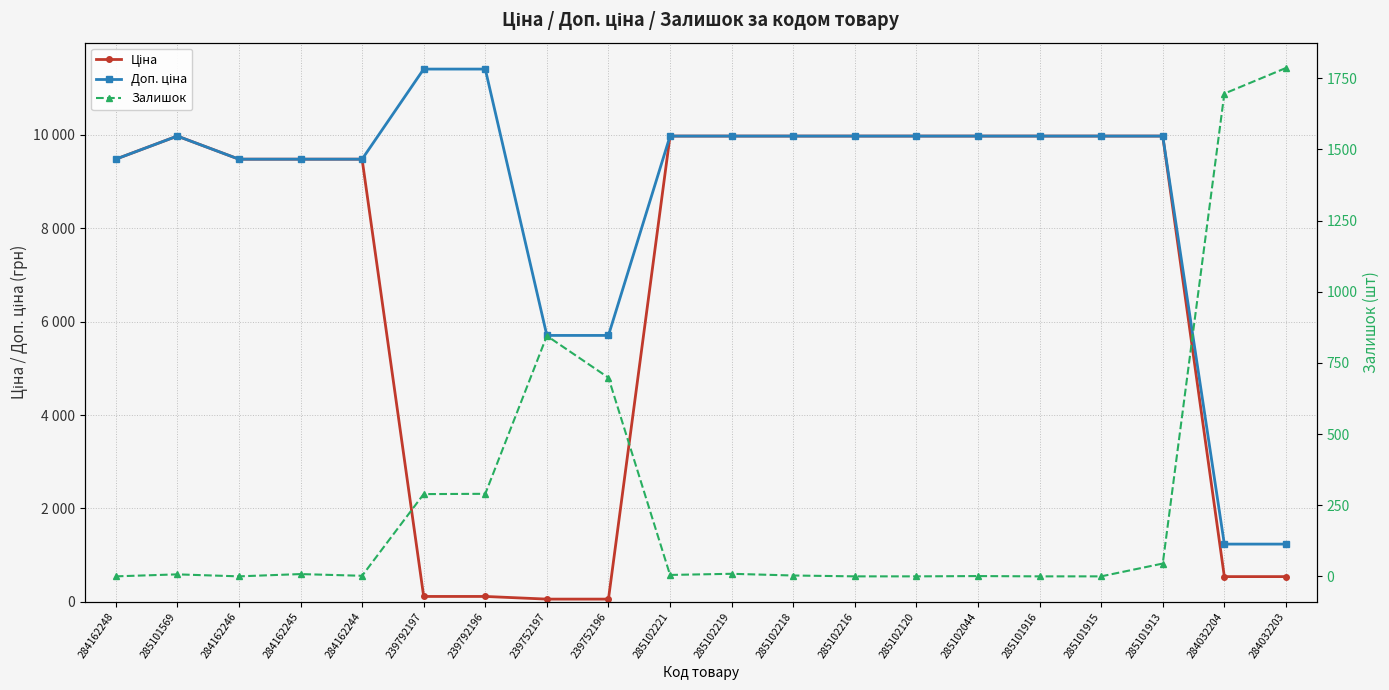

At which category does Залишок reach its first local peak?

285101569